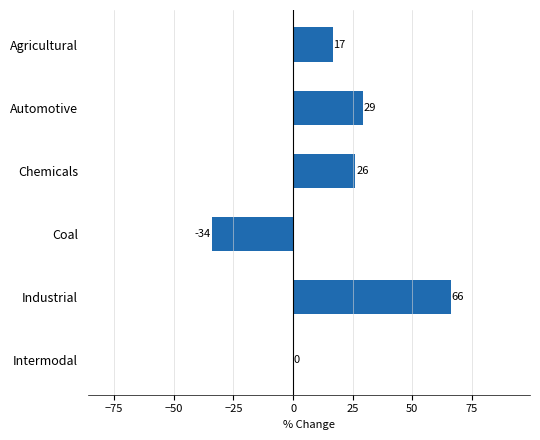

What is the greatest value displayed?

66.3